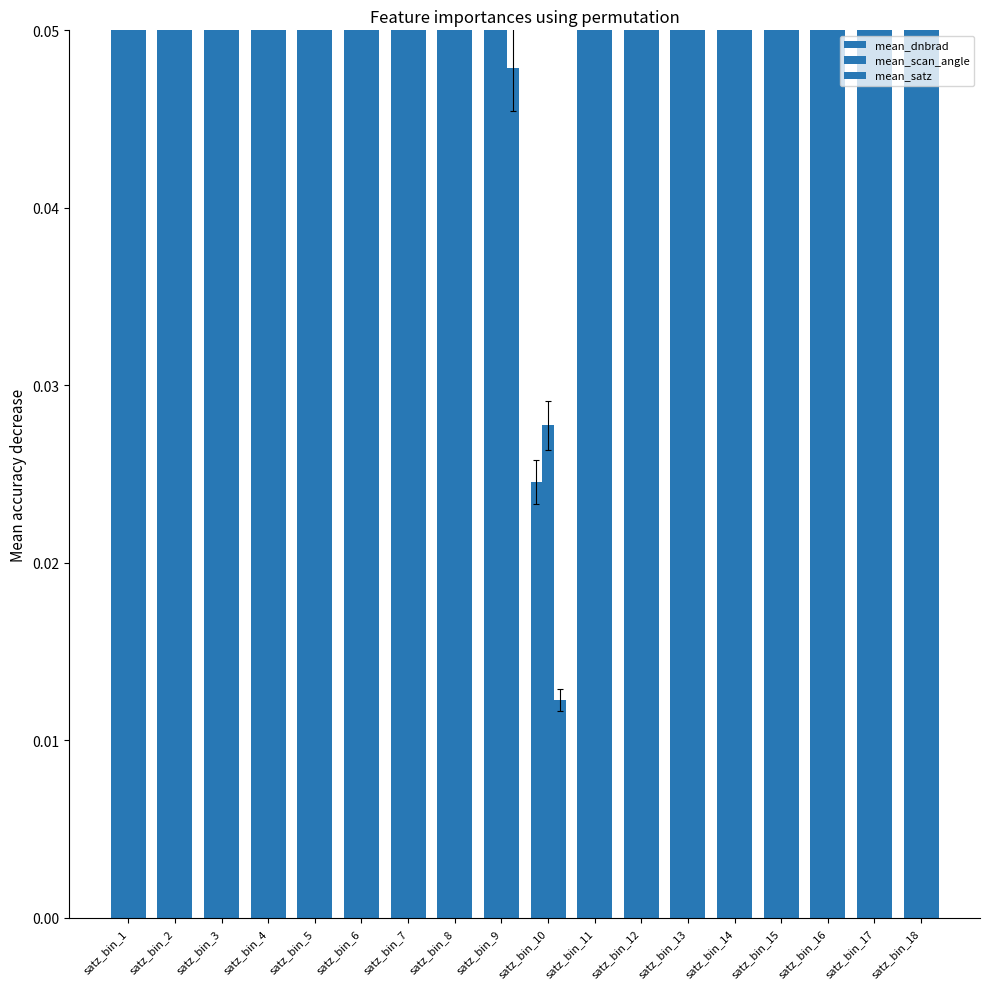

At which label does mean_satz reach its minimum?

satz_bin_10